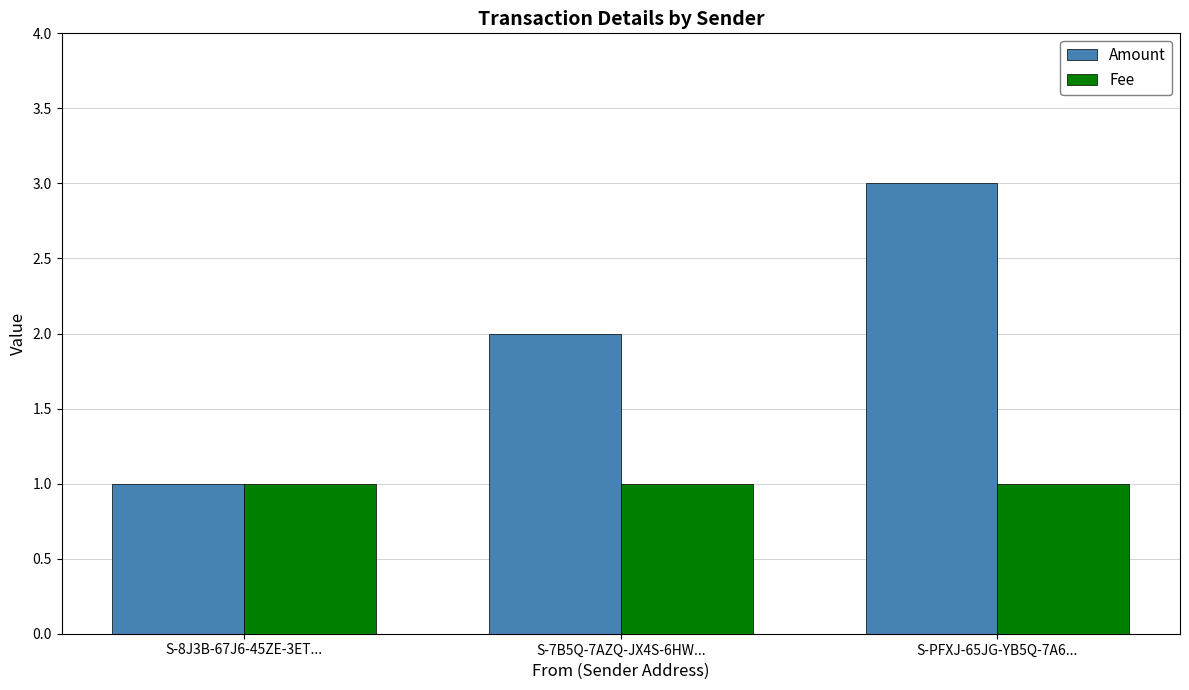

Reading left to right, extract all data points from this chart.

Amount: S-8J3B-67J6-45ZE-3ET...=1.0	S-7B5Q-7AZQ-JX4S-6HW...=2.0	S-PFXJ-65JG-YB5Q-7A6...=3.0
Fee: S-8J3B-67J6-45ZE-3ET...=1.0	S-7B5Q-7AZQ-JX4S-6HW...=1.0	S-PFXJ-65JG-YB5Q-7A6...=1.0